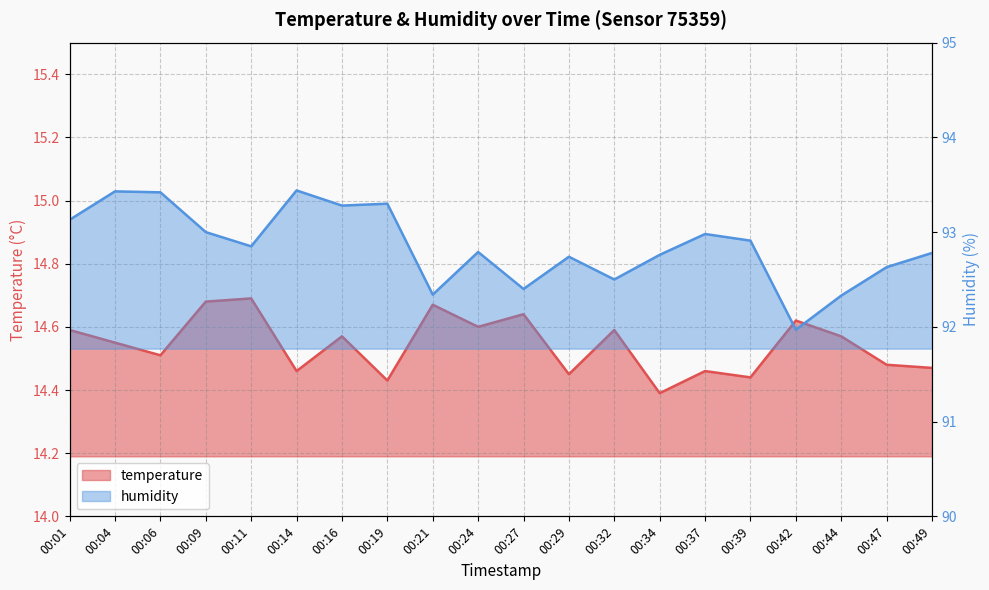

Read the humidity value at 00:37.

93.0